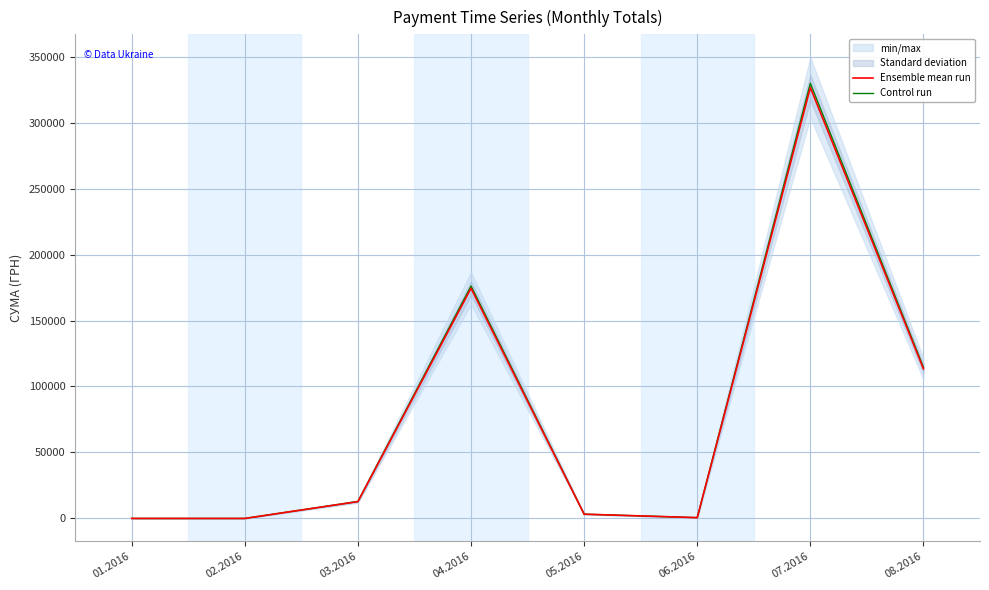

At which category does Control run reach its first local valley?

06.2016